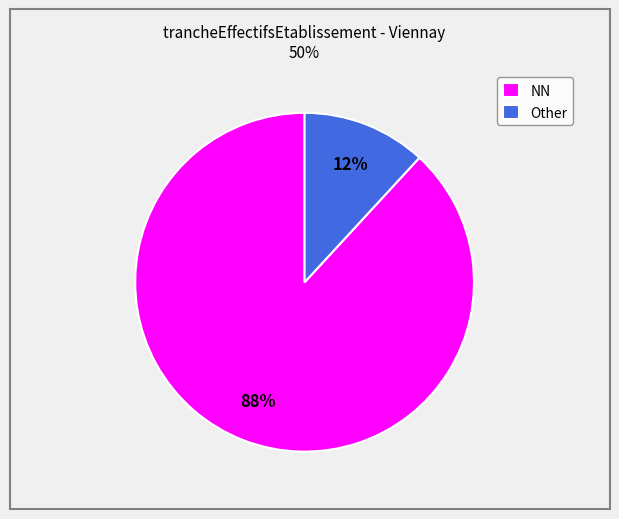

Between Other and NN, which is larger?

NN